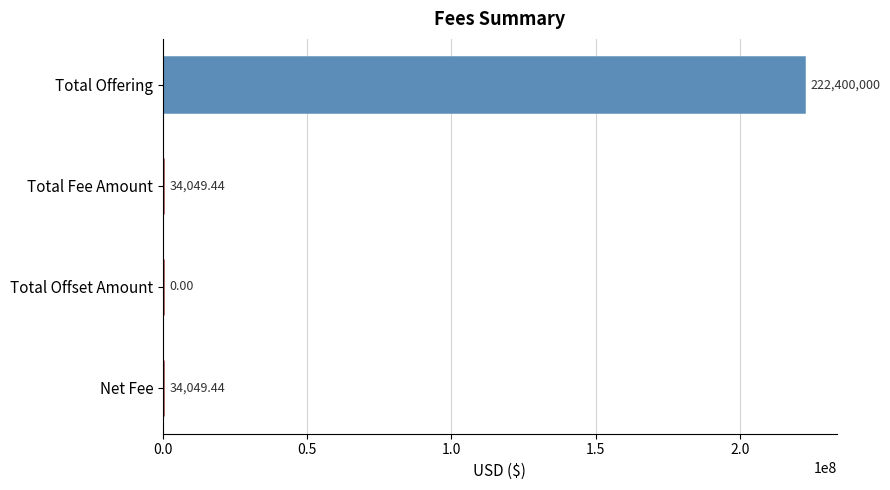

Which label corresponds to the largest value in the chart?

Total Offering